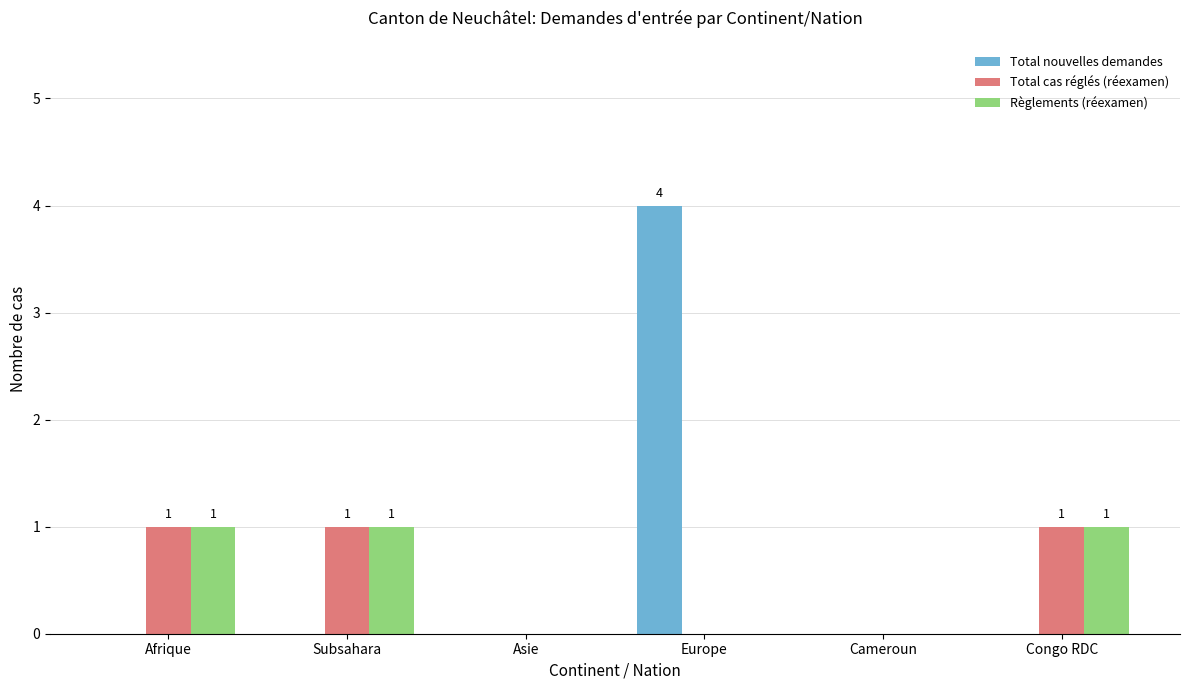

What is the spread (max minus min) of values at Congo RDC?

1